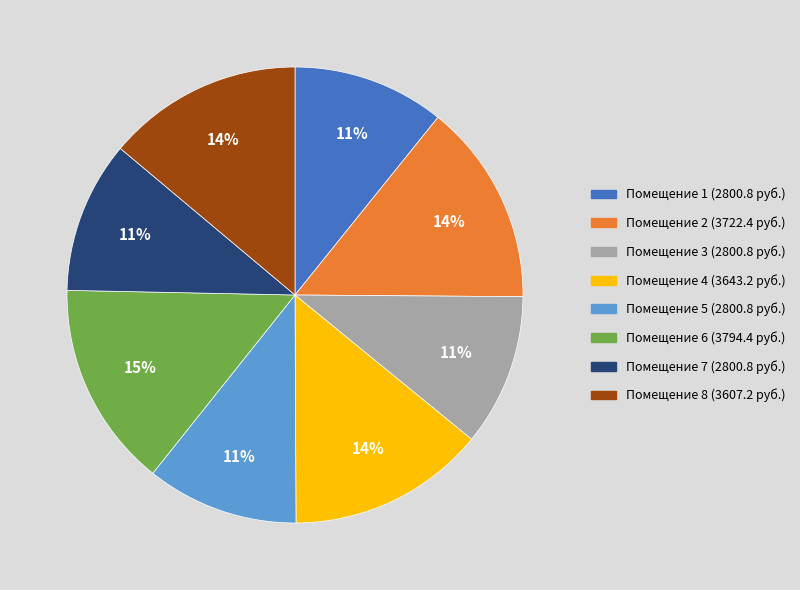

Does any single category account for the majority?

No